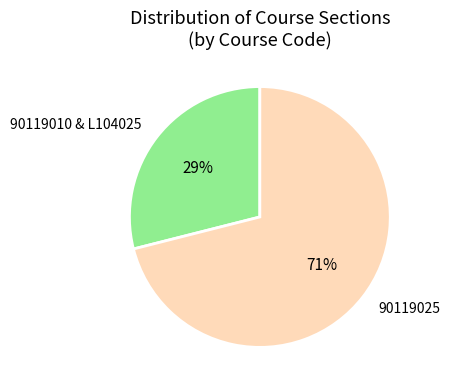

To the nearest percent, what is the difference between the largest and smallest slice percentages?

42%